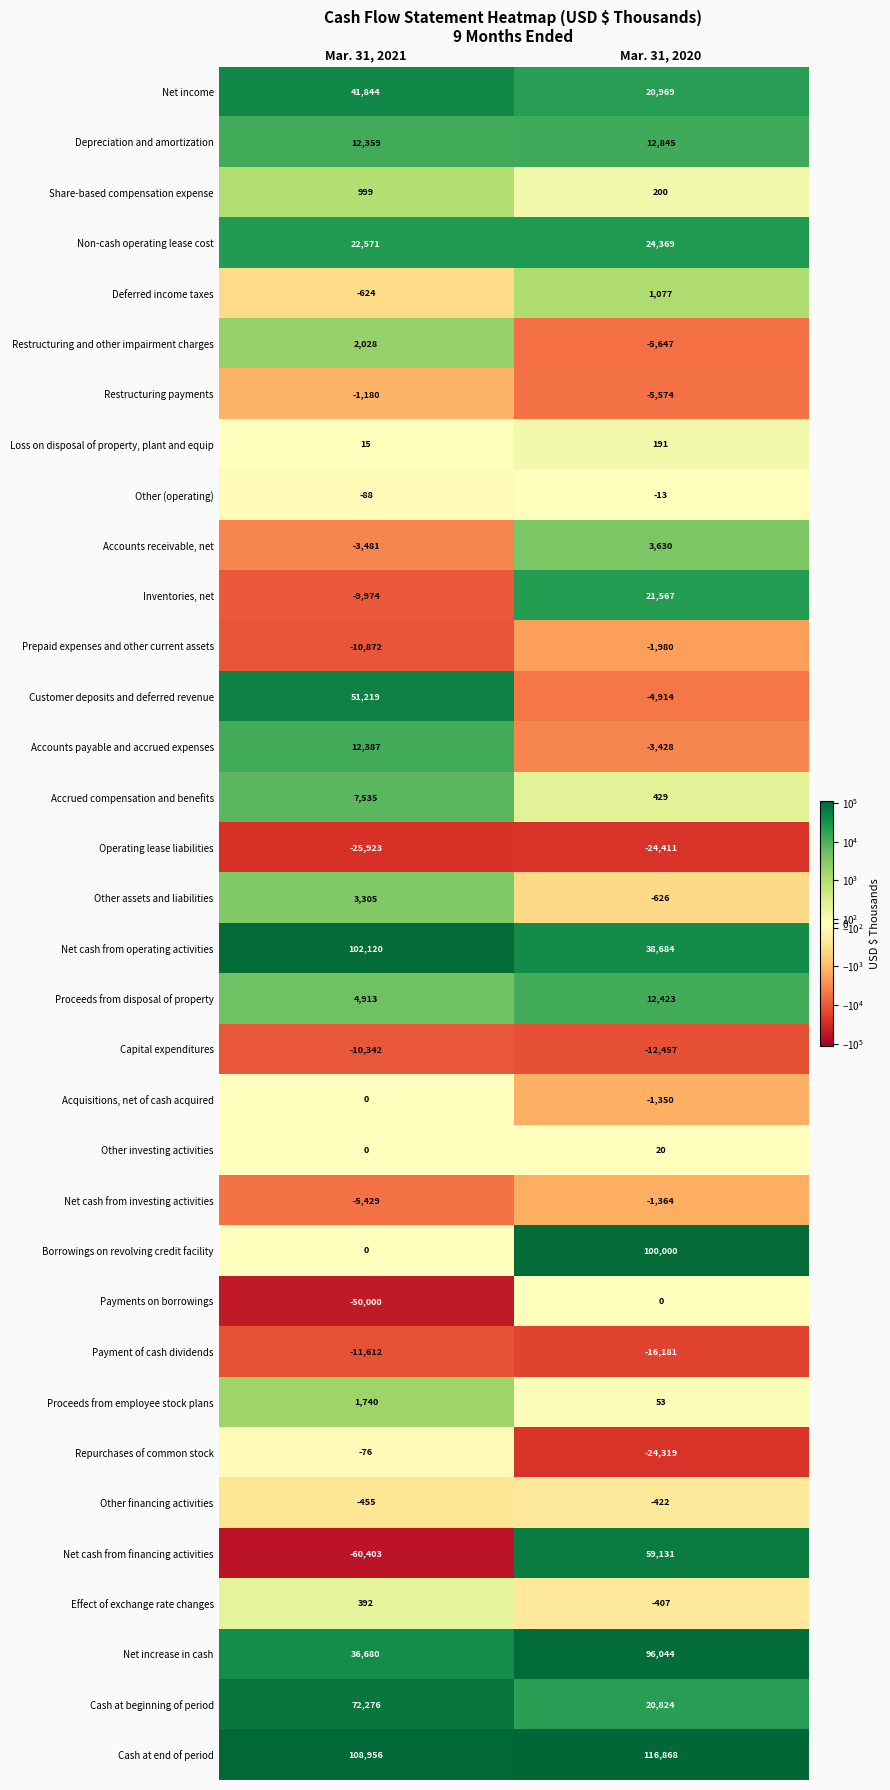

What is the sum of all Other investing activities values?

20